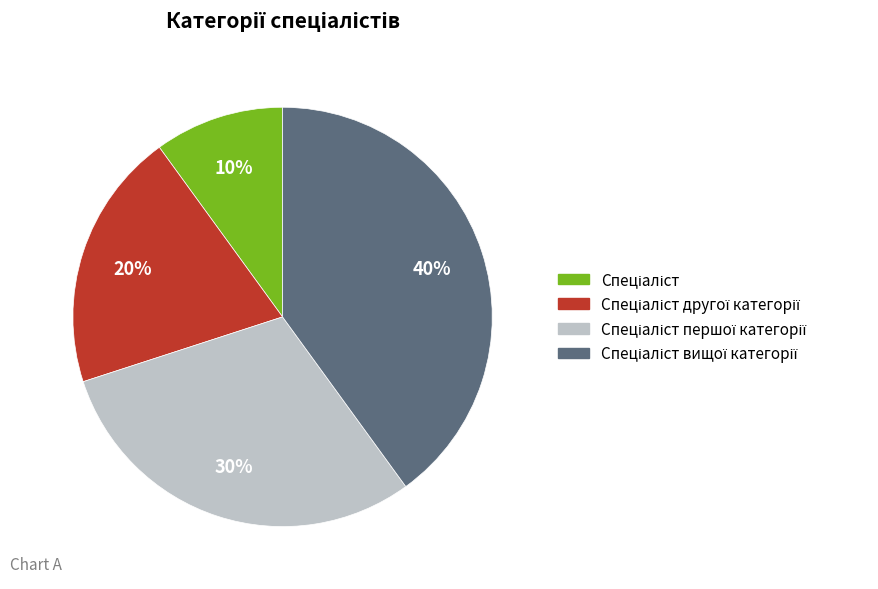

How many segments does this pie chart have?

4